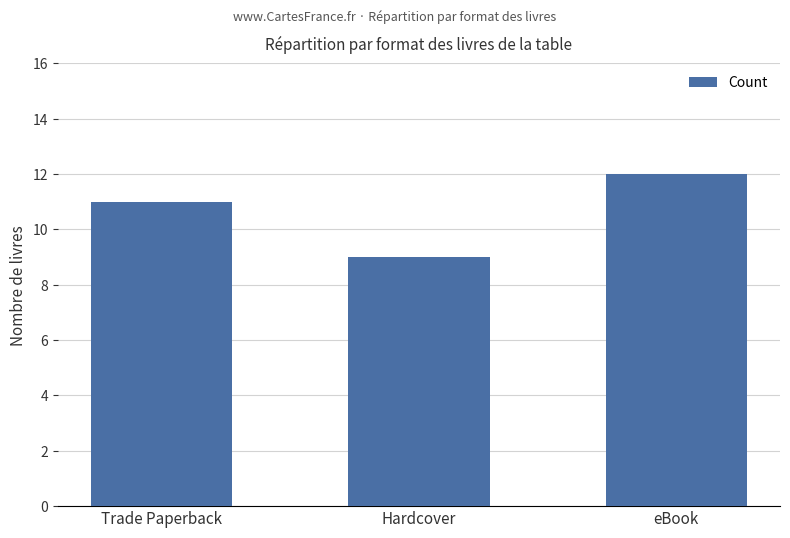

The chart shows a value of 12 at eBook. True or false?

True